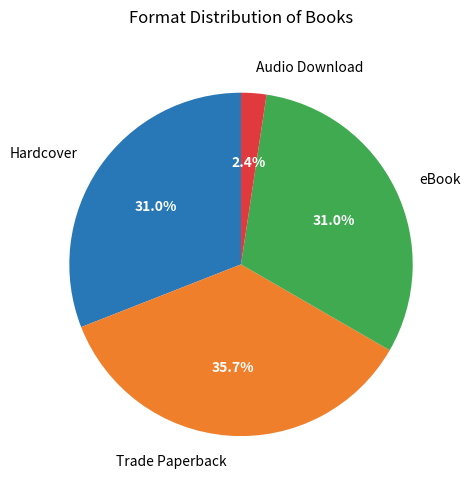

The Audio Download slice represents 2% of the pie. True or false?

True